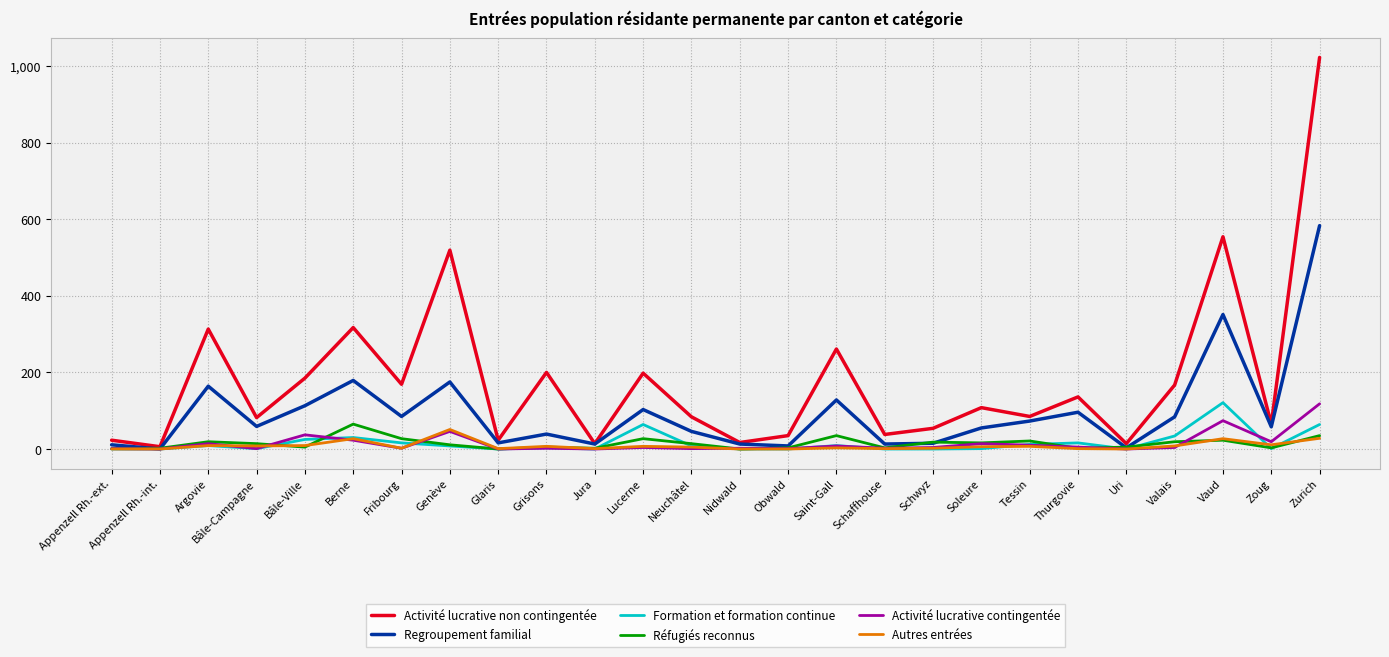

What is the maximum value shown in the chart?

1022